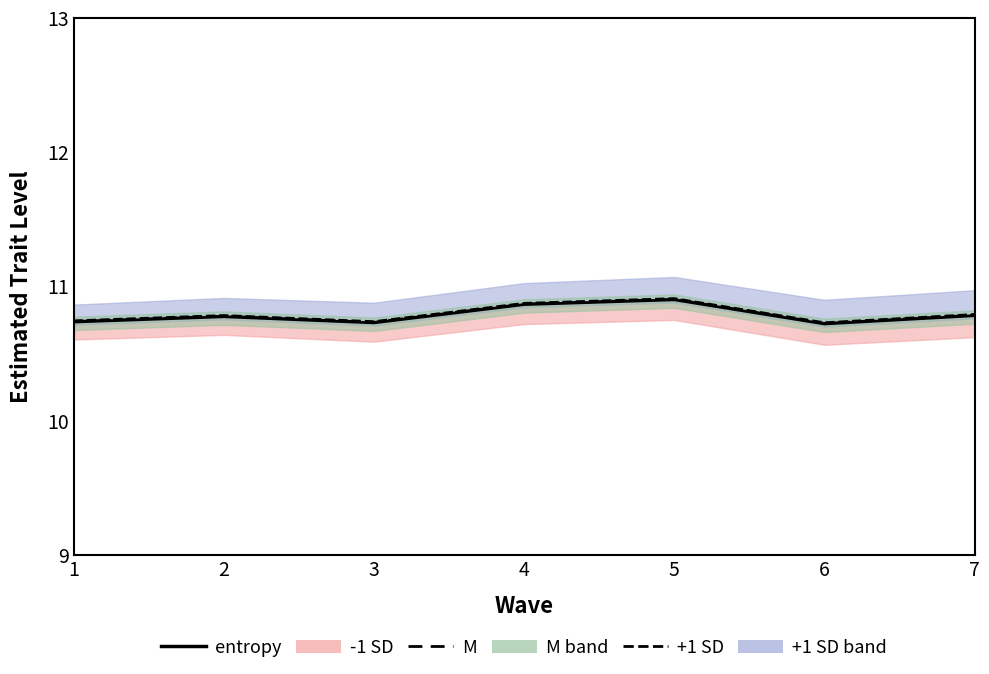

In entropy, how many points are higher than both neighbors (excluding endpoints)?

2